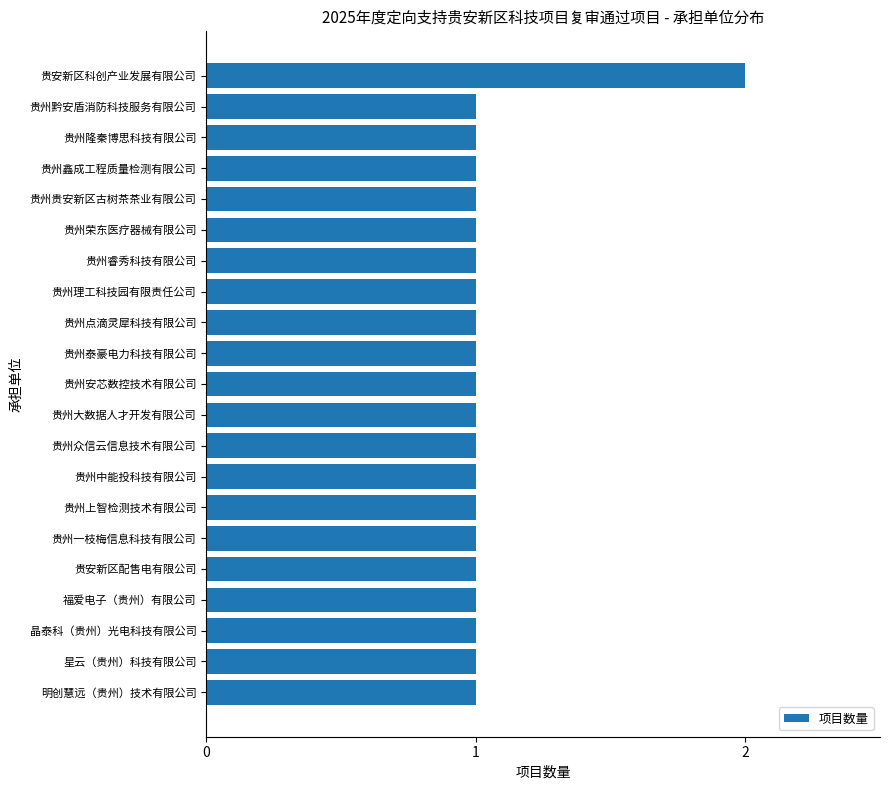

The value at 贵州上智检测技术有限公司 is 1. True or false?

True